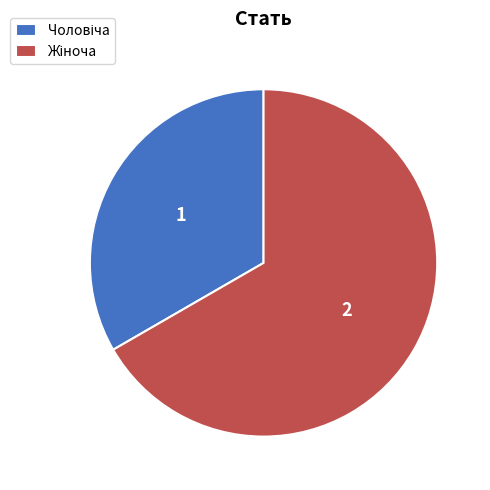

Does any single category account for the majority?

Yes